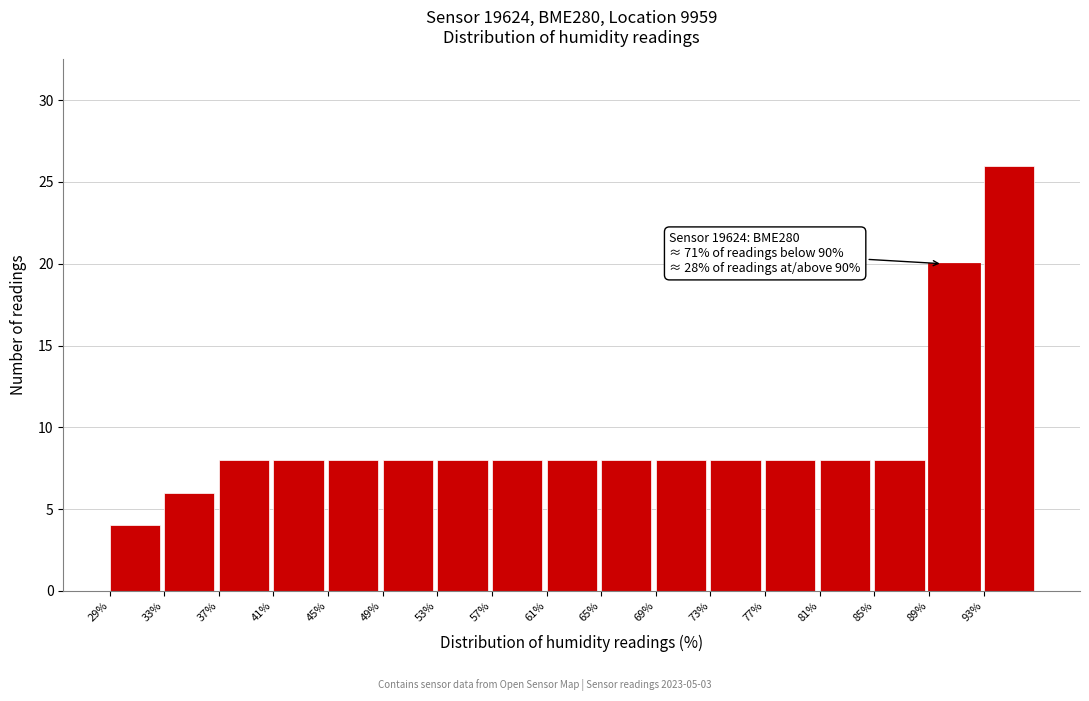

Which range on the x-axis has the tallest bar?

93 to 97